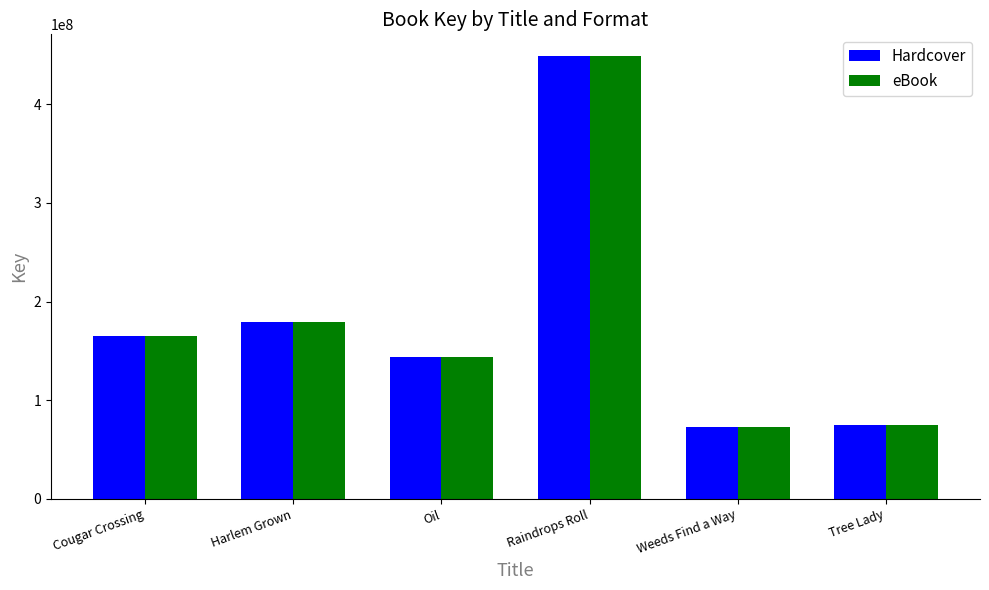

Where is Hardcover nearest to the value 260772275?

Harlem Grown